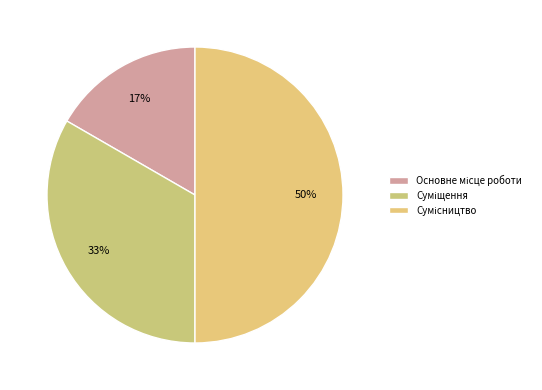

The Основне місце роботи slice represents 28% of the pie. True or false?

False